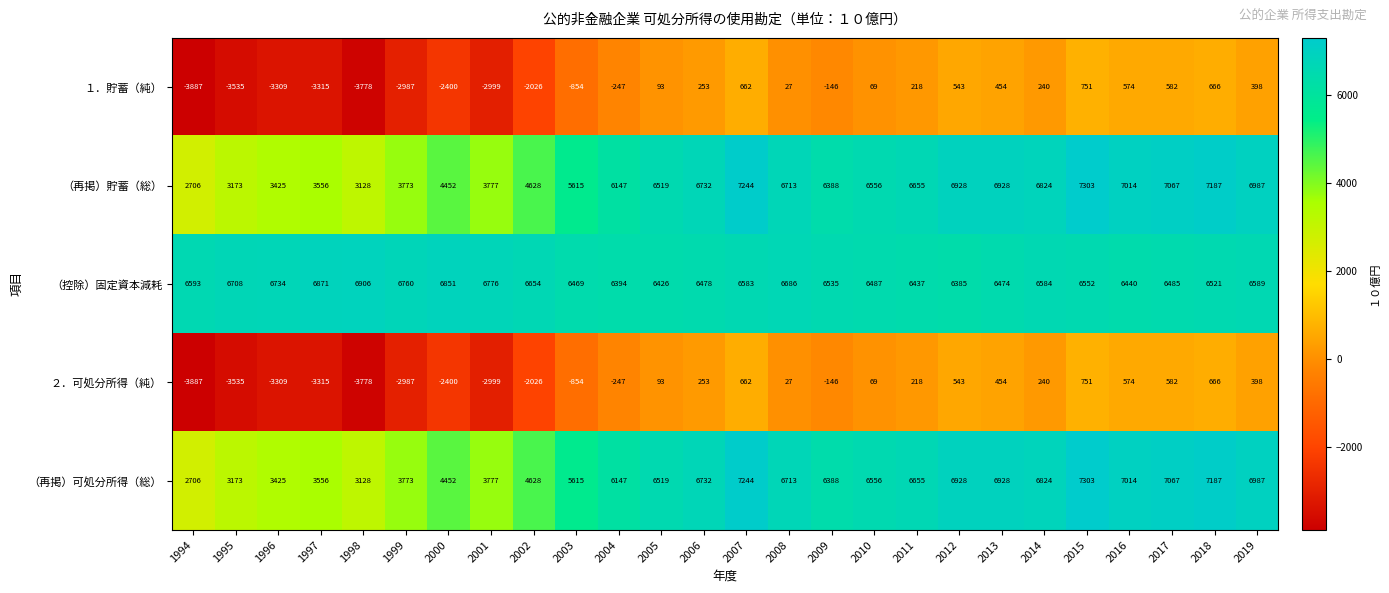

What is the minimum value for （控除）固定資本減耗?

6385